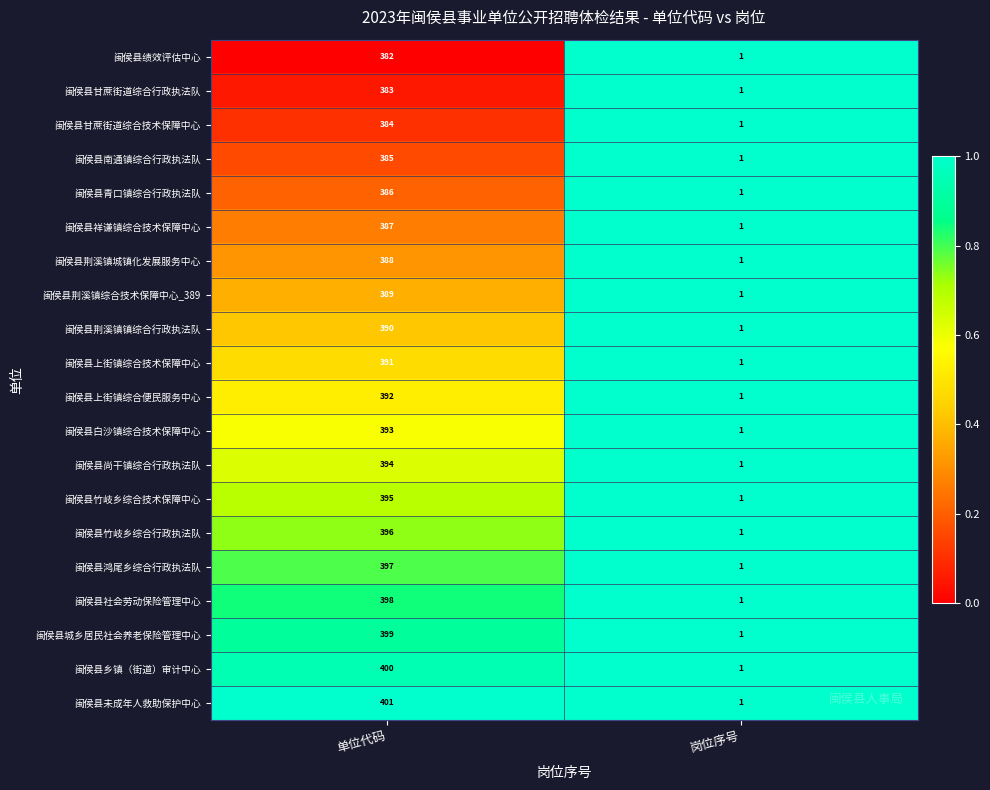

Read the 闽侯县鸿尾乡综合行政执法队 value at 单位代码.

397